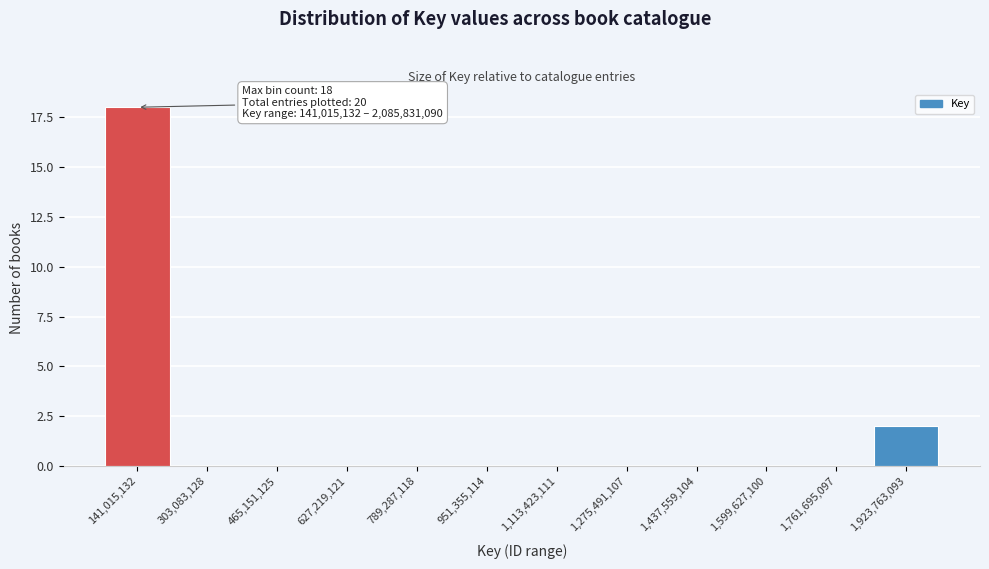

What is the change in value from 627,219,121 to 1,923,763,093?

+2